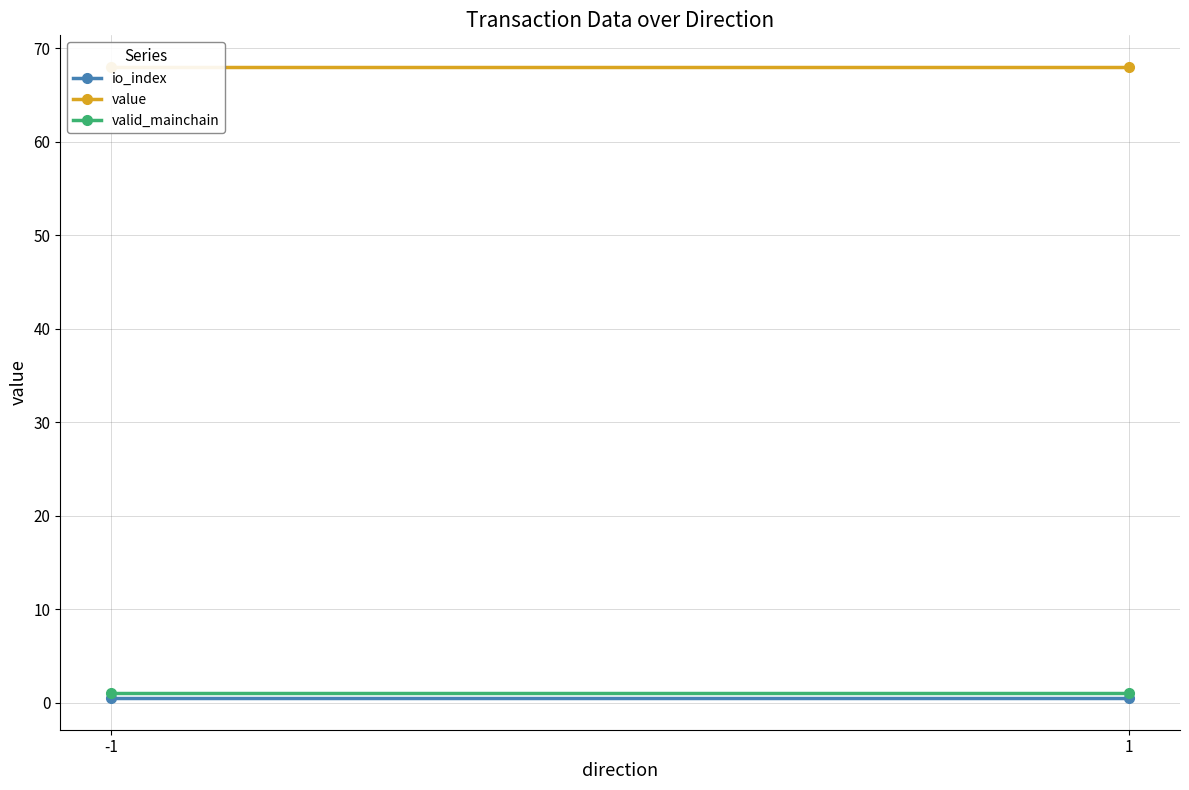

At -1, list the series in order from smallest to largest.

io_index, valid_mainchain, value